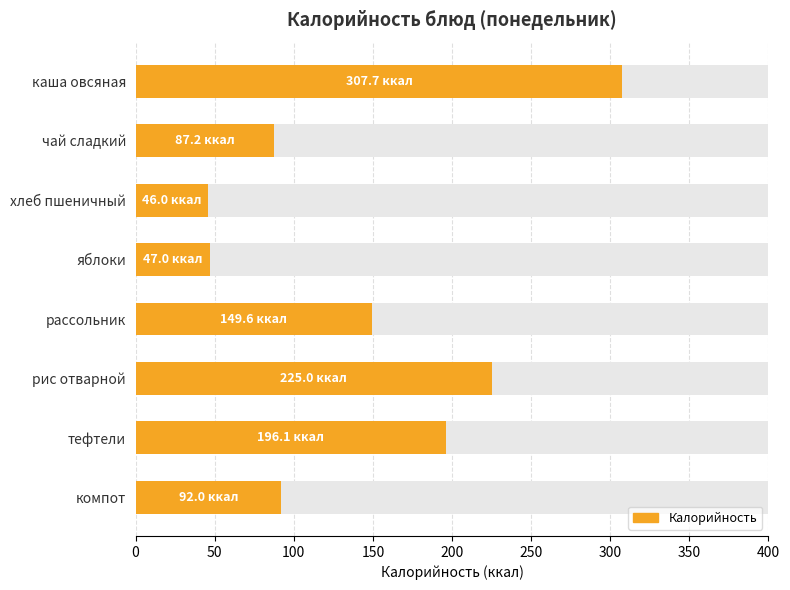

How many bars are there in total?

8